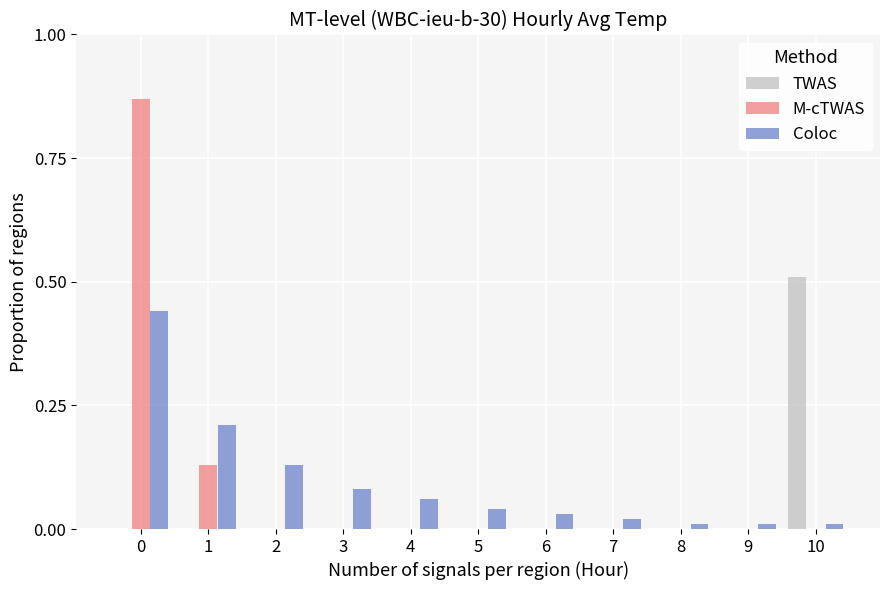

How many groups of bars are there?

11